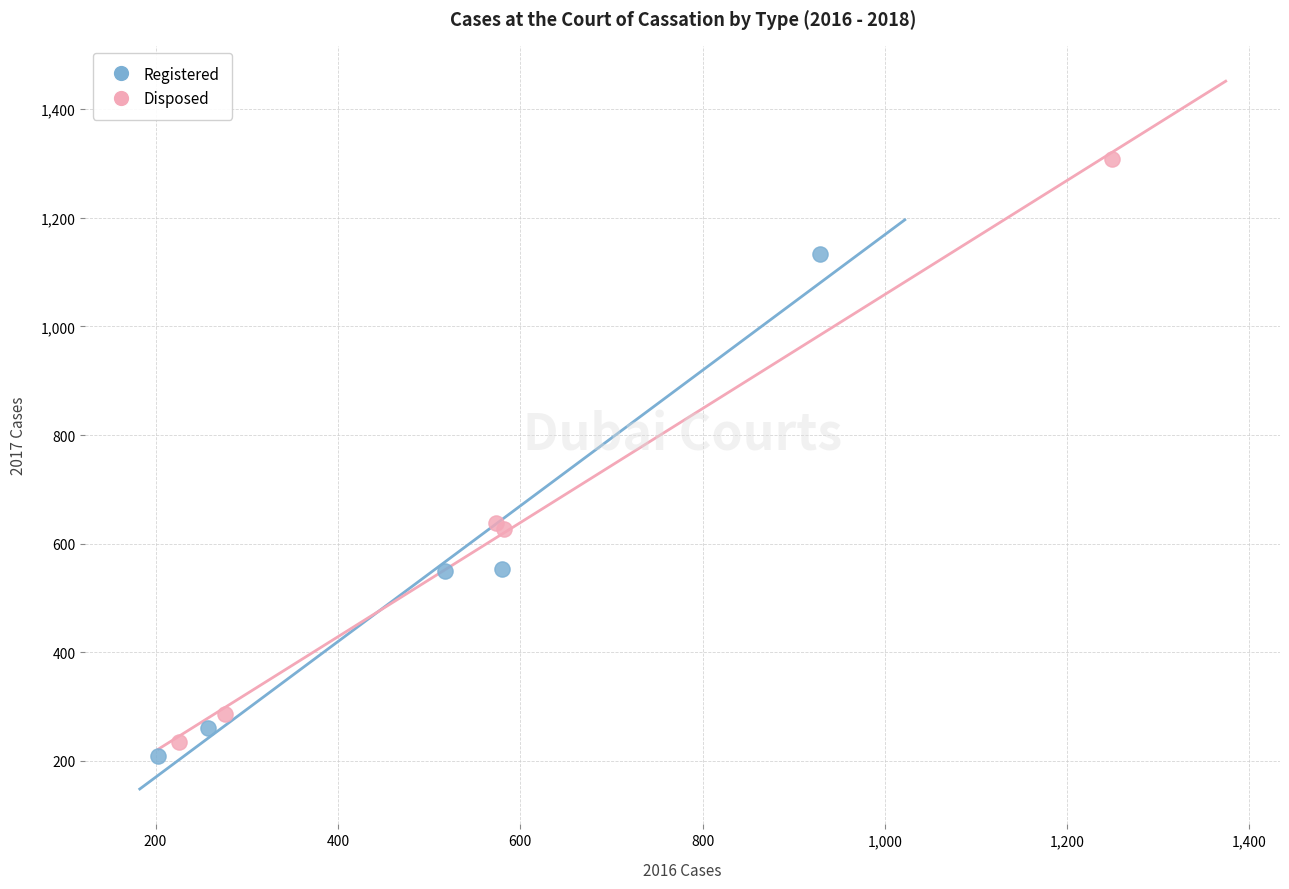

Which series has the largest Y range (max minus min)?

Disposed